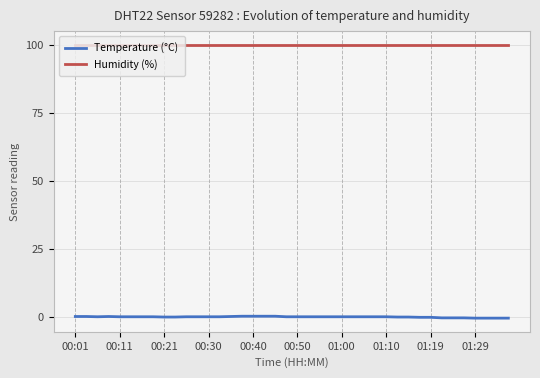

True or false: Humidity (%) and Temperature (°C) intersect in this chart.

False